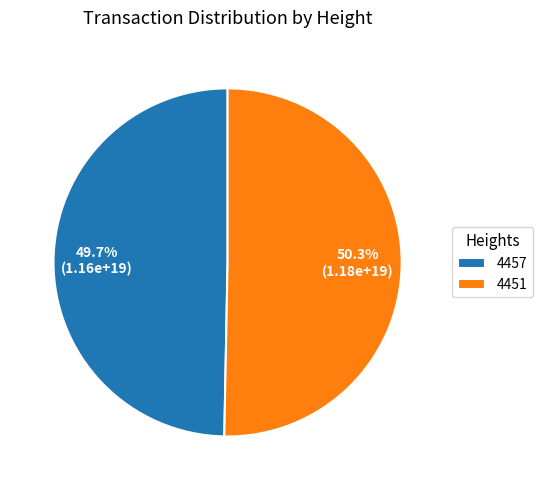

Is the sum of 4457 and 4451 greater than half?

Yes